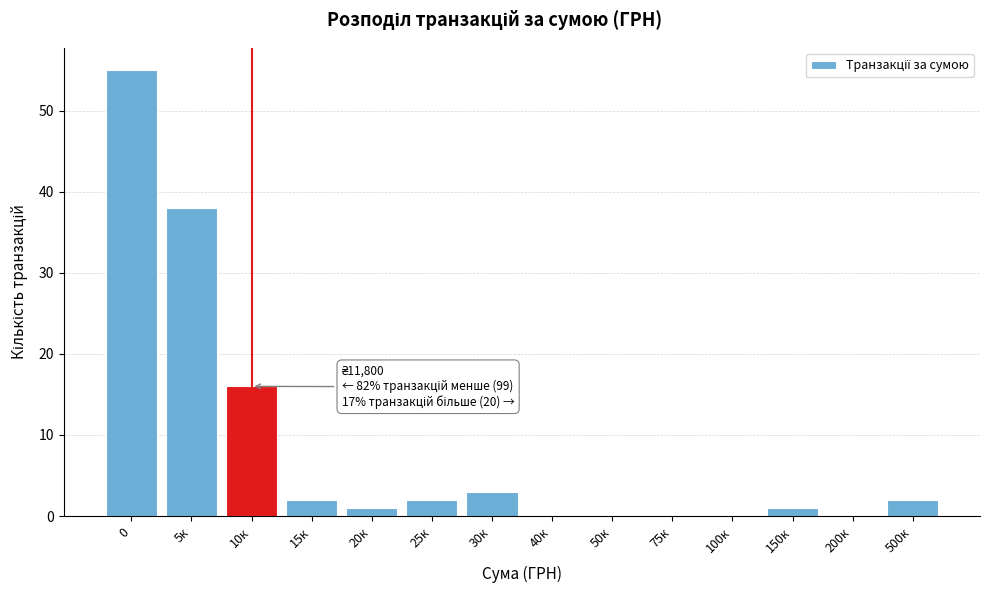

Reading right to left, what are all the values shown in this chart?

500к=2	200к=0	150к=1	100к=0	75к=0	50к=0	40к=0	30к=3	25к=2	20к=1	15к=2	10к=16	5к=38	0=55